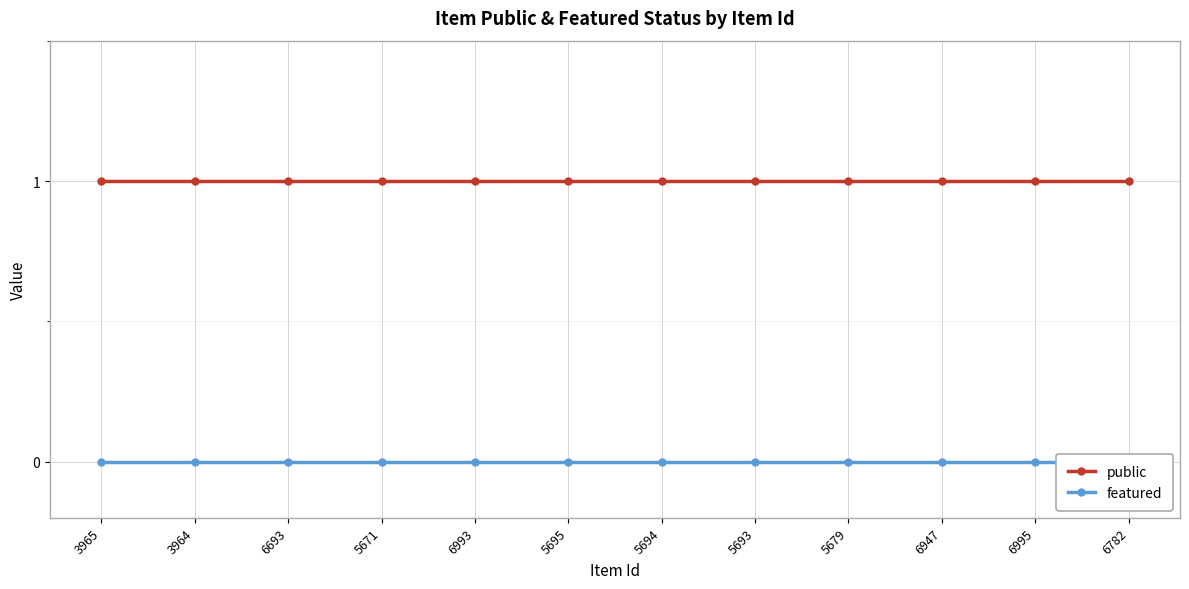

At which category is the sum across all series the highest?

3965